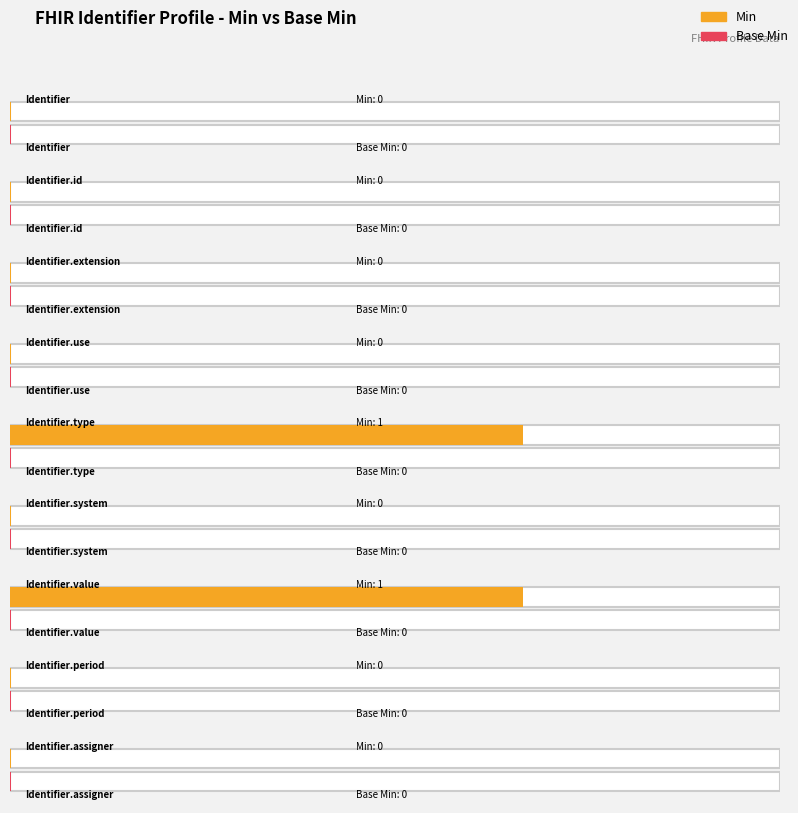

What is the label of the 9th bar from the right?

Identifier